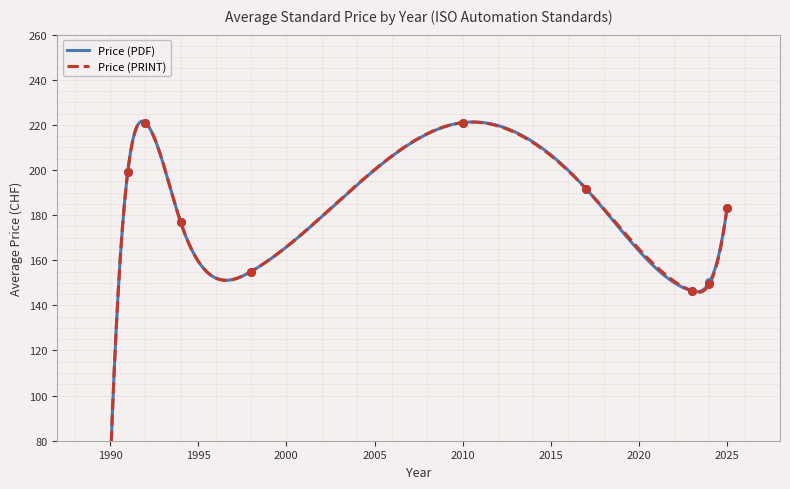

Which series contains the highest Y value?

Price (PDF)